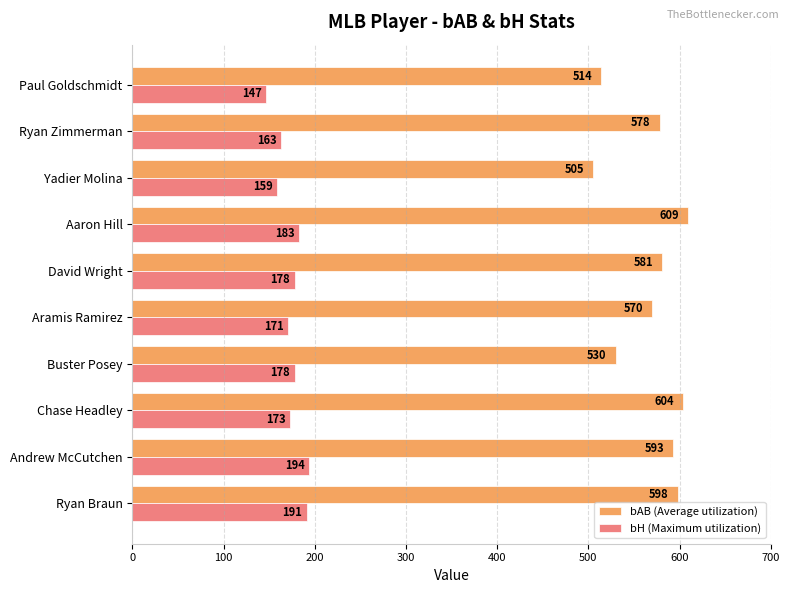

Which series has the largest range (max minus min)?

bAB (Average utilization)